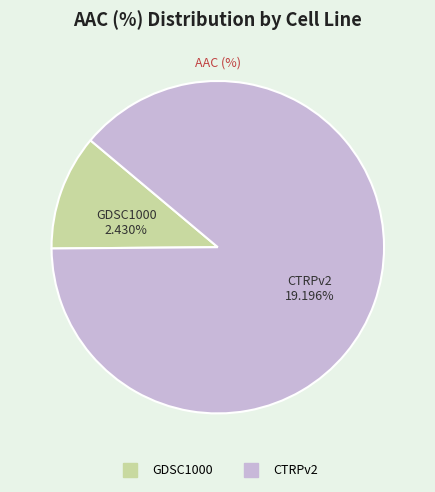

Which category has the biggest portion of the pie?

CTRPv2